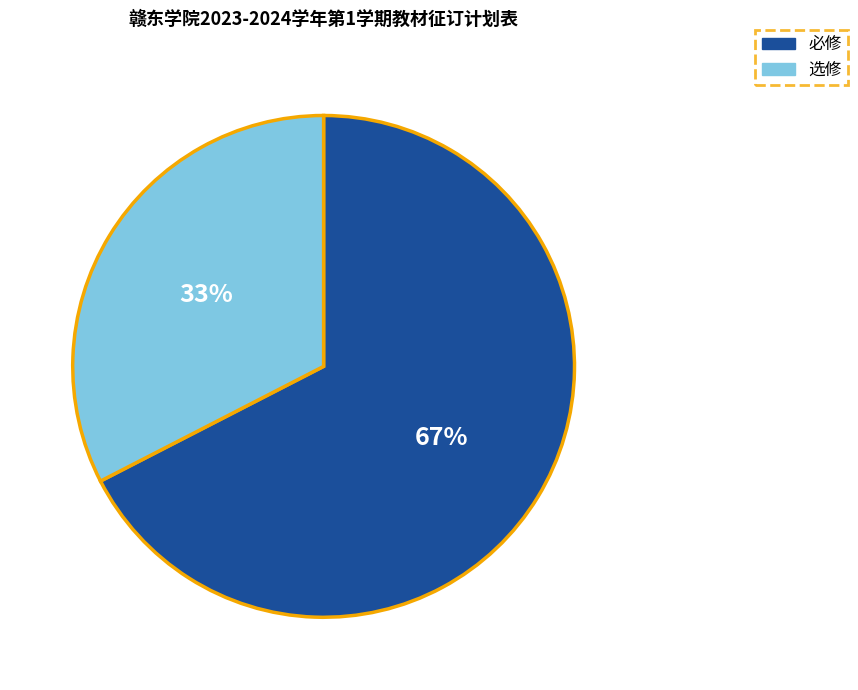

The 选修 slice represents 33% of the pie. True or false?

True